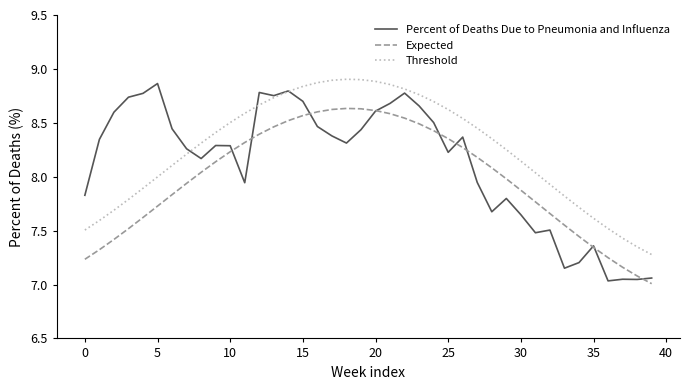

True or false: Expected and Threshold intersect in this chart.

False